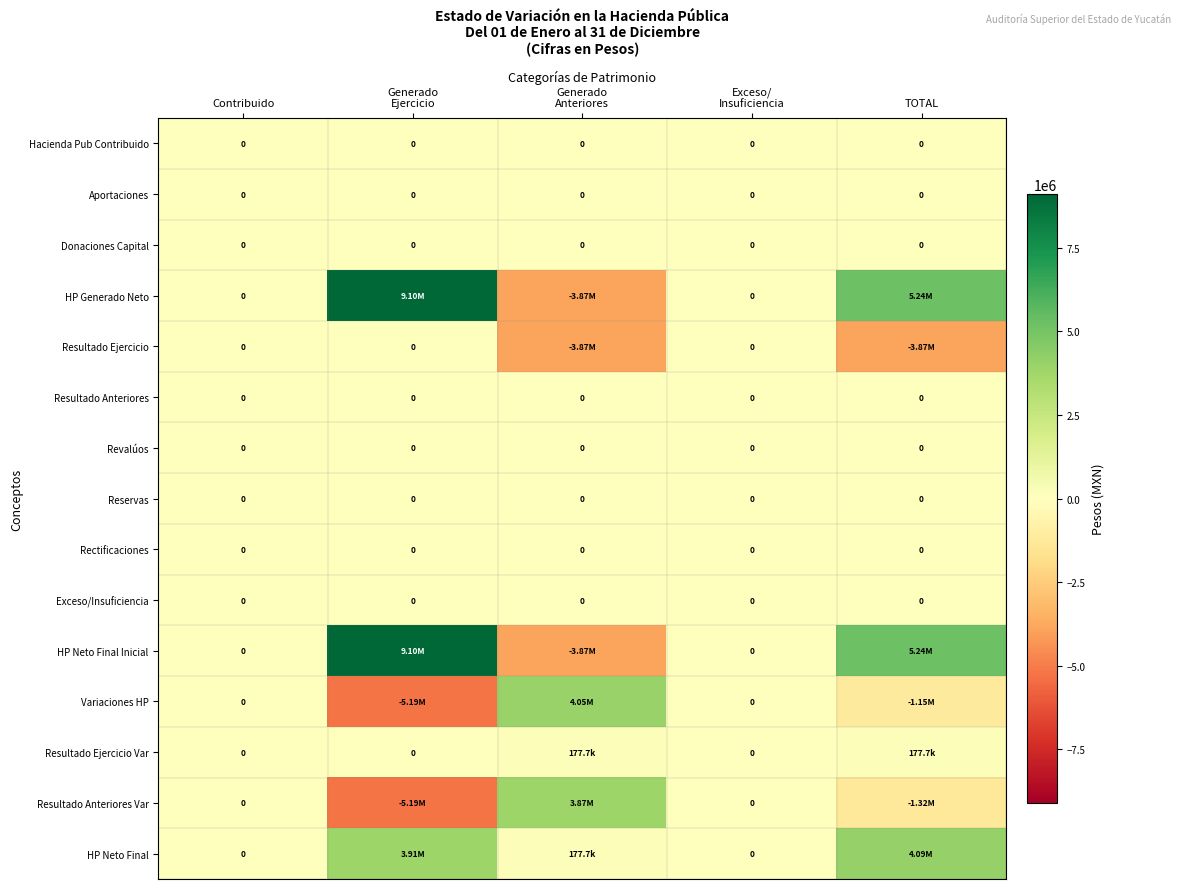

At which category does the chart reach its minimum across all series?

Generado
Ejercicio